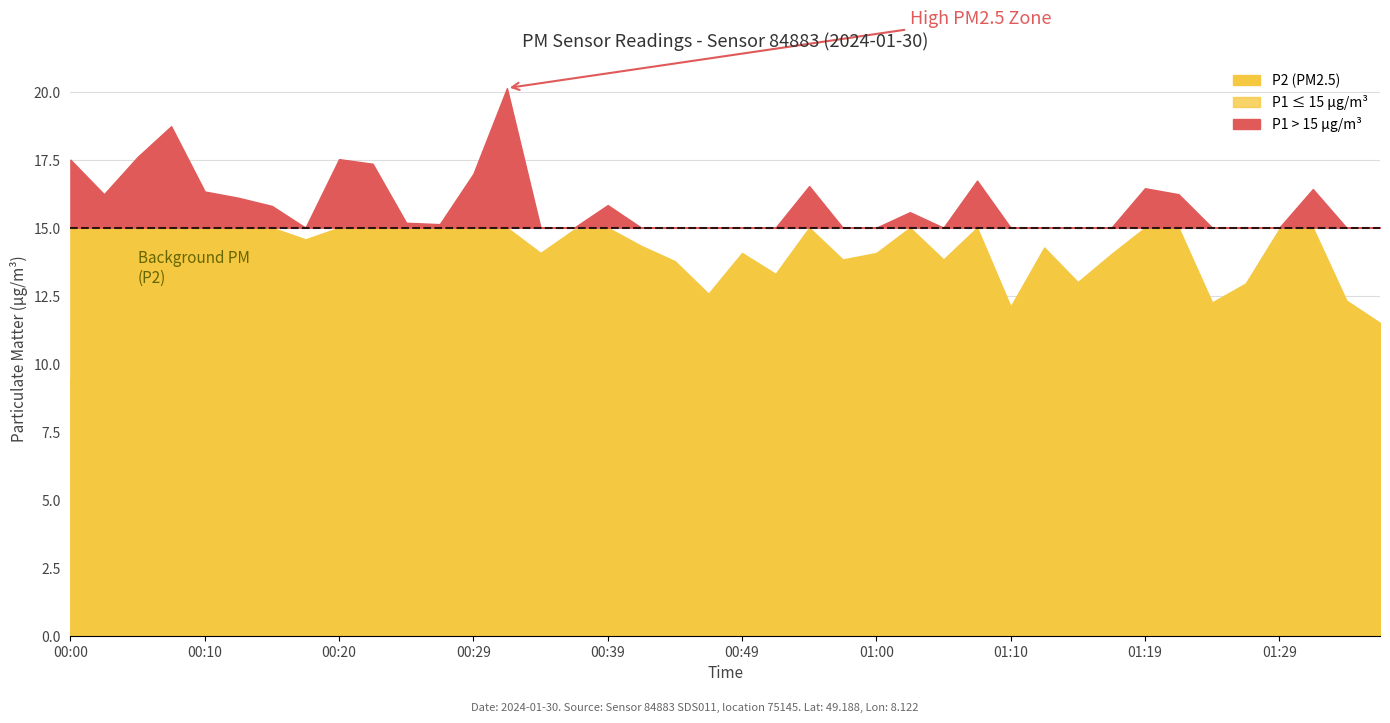

What position from the right is 00:00?

40